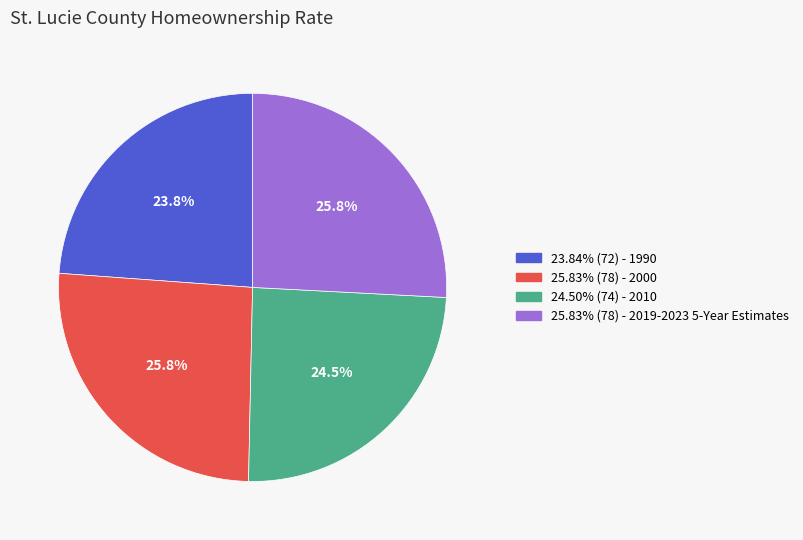

Is there any slice that represents more than half of the pie?

No